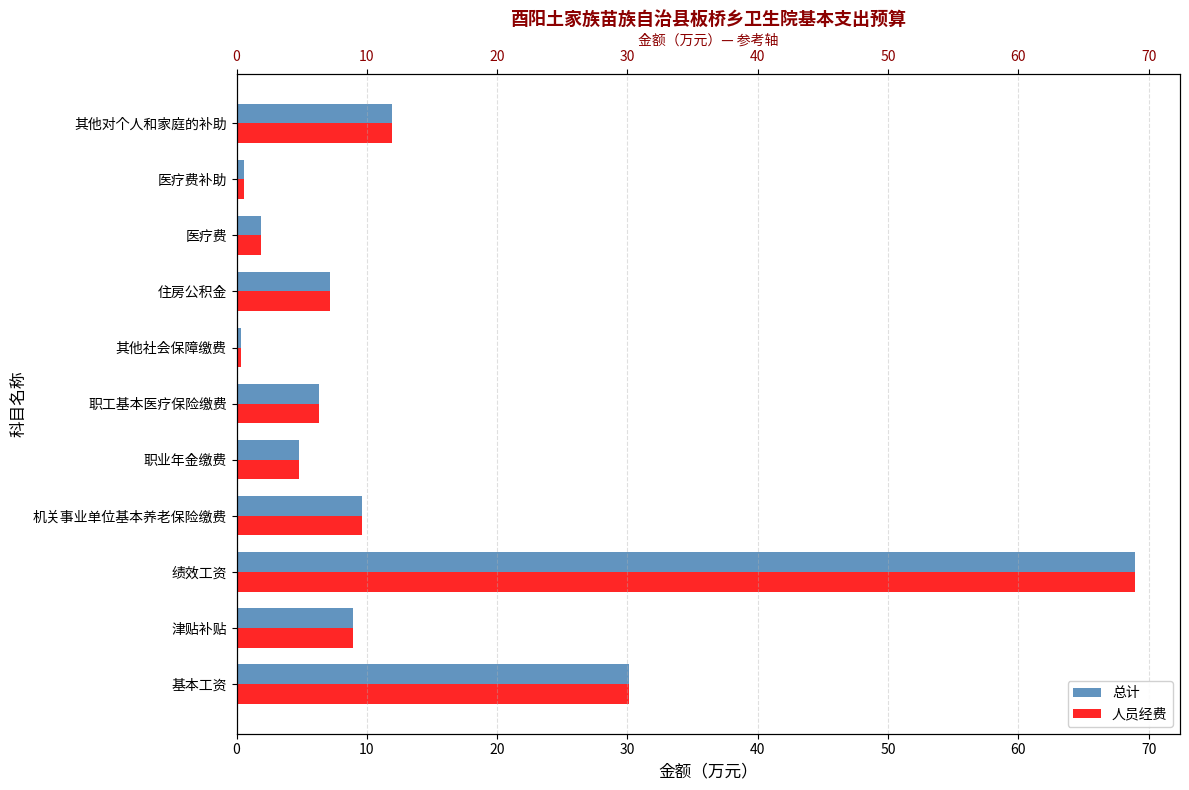

Between 住房公积金 and 医疗费, which series saw the biggest shift?

总计